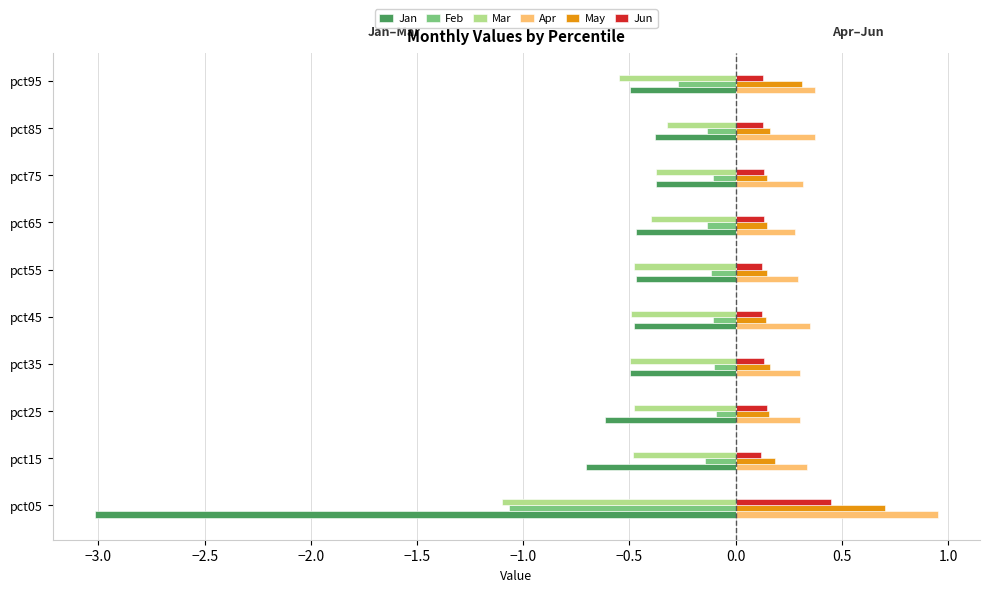

What is the sum of all Mar values?

-5.2